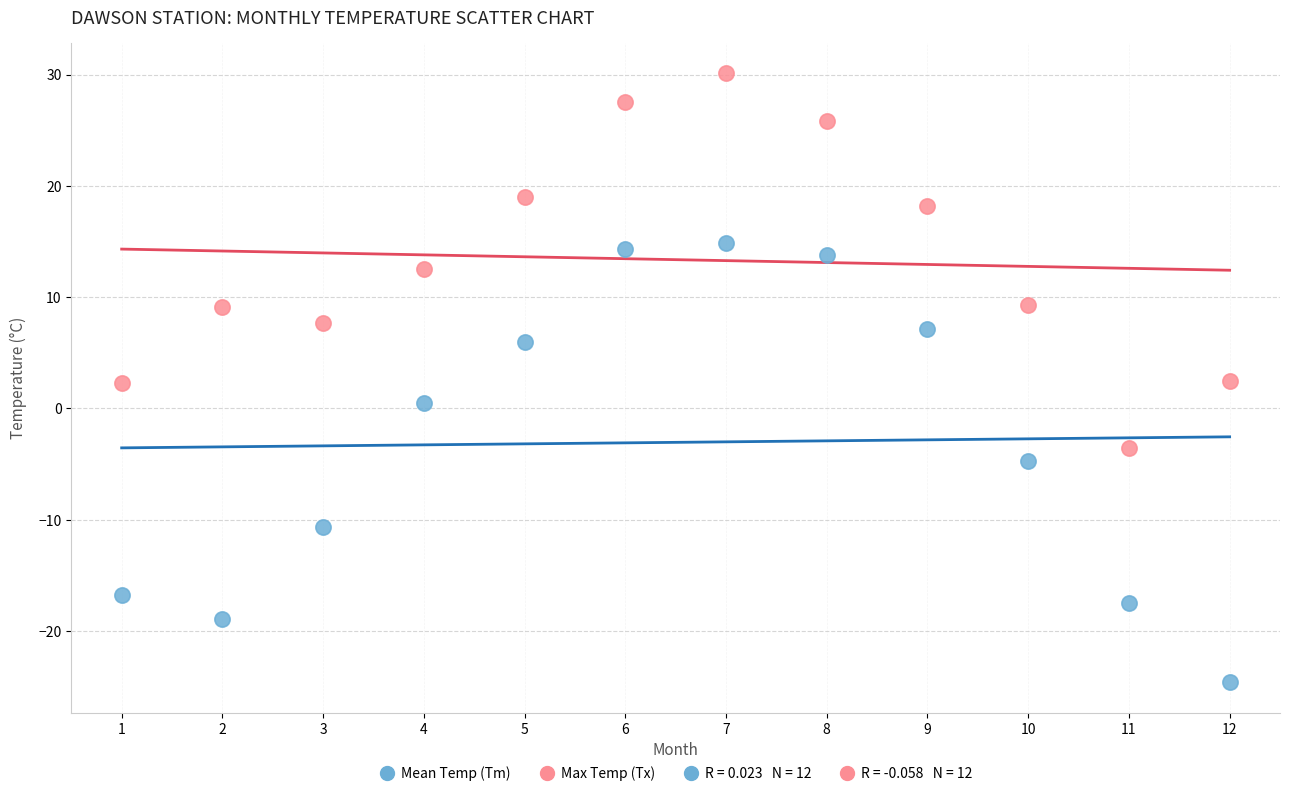

Across all data points, what is the range of Y values (max minus min)?

54.7